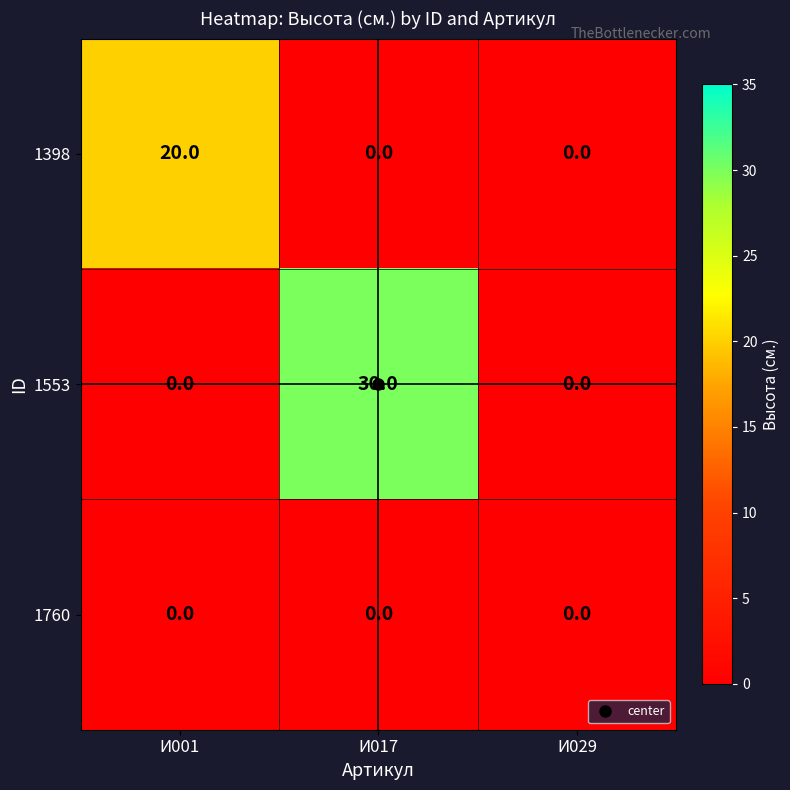

At which category is the sum across all series the highest?

И017